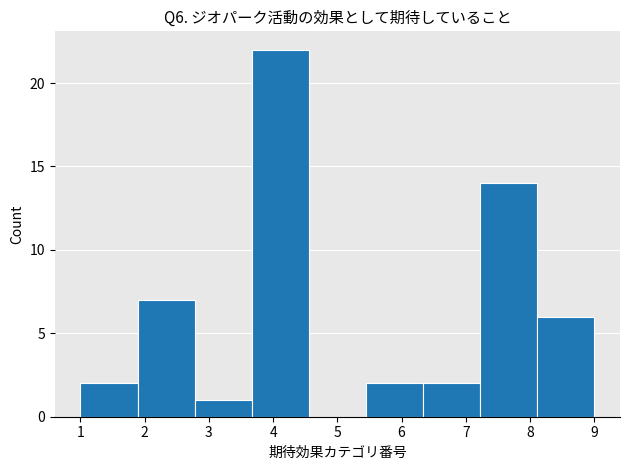

Over which range of the x-axis is the bar tallest?

3.7 to 4.6